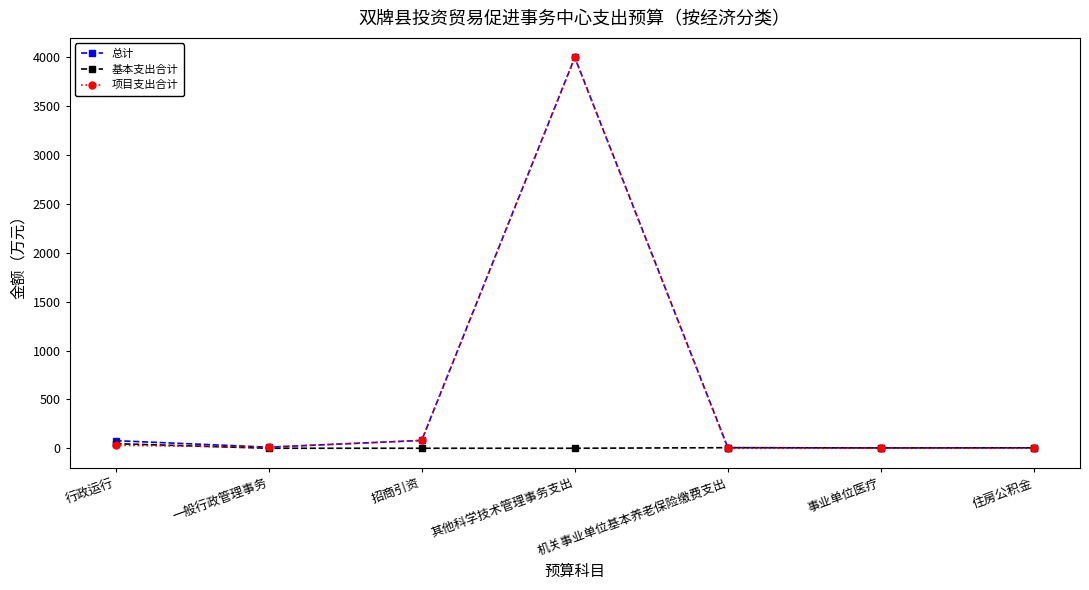

What are all the series names shown in the legend?

总计, 基本支出合计, 项目支出合计